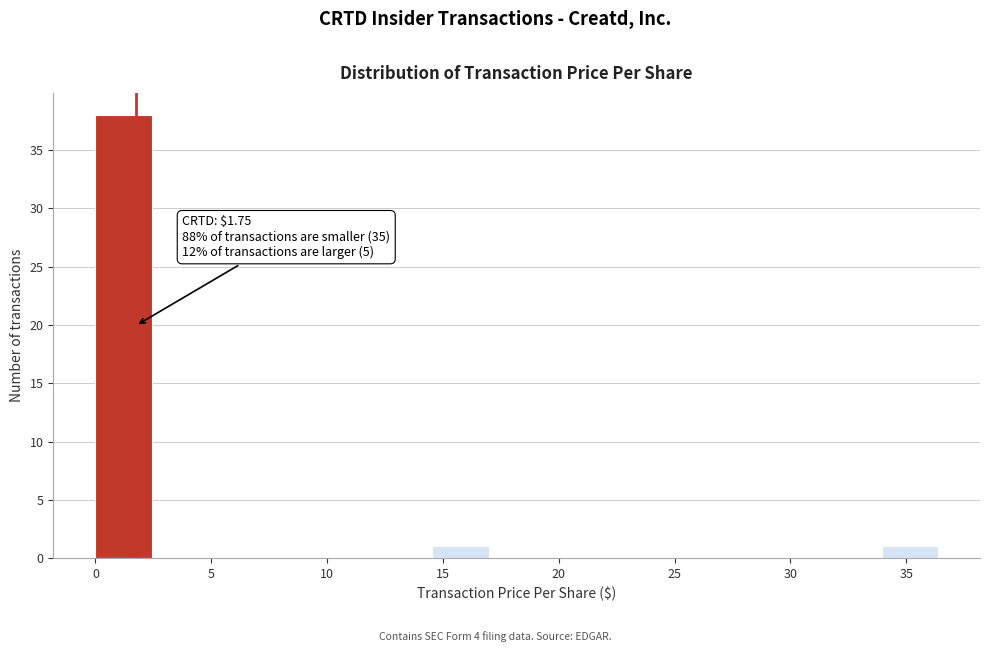

Which range on the x-axis has the tallest bar?

0.0 to 2.5